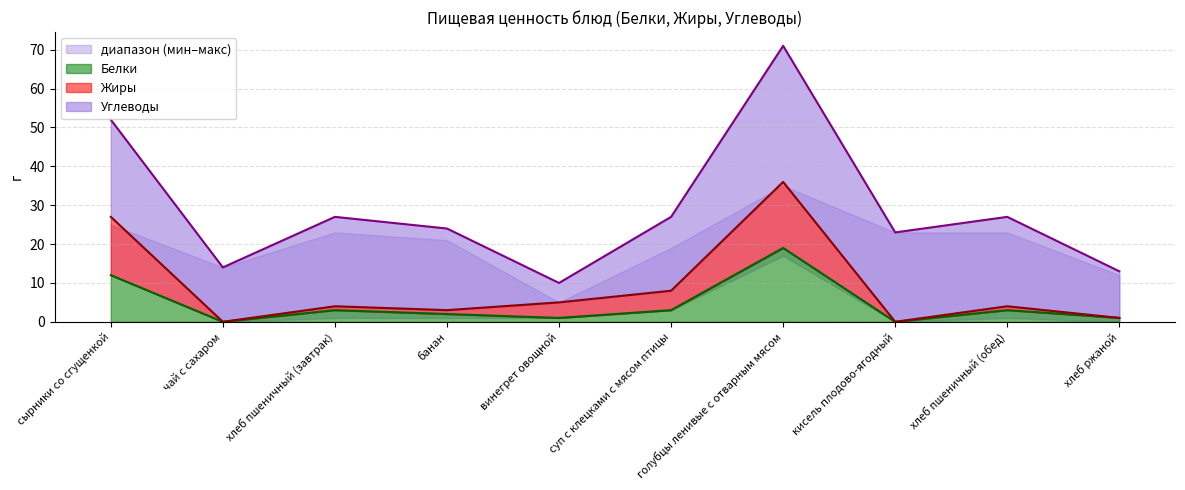

True or false: Жиры and Белки cross at least once.

False